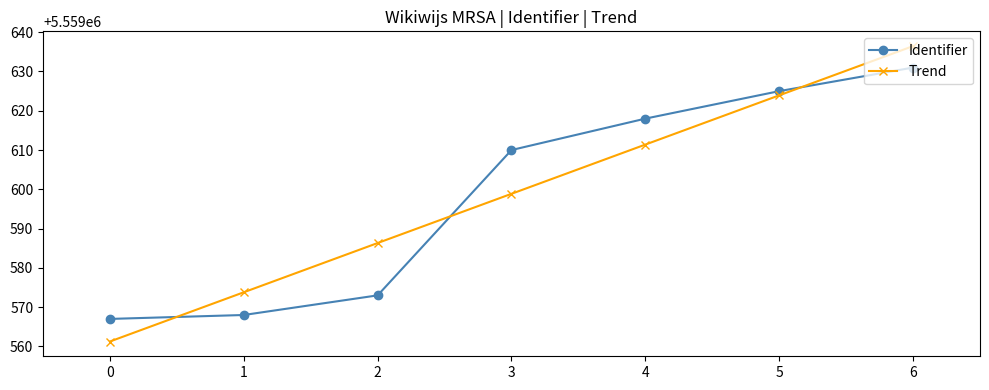

What is the value of the Identifier point at the 5th from the left?

5559618.0